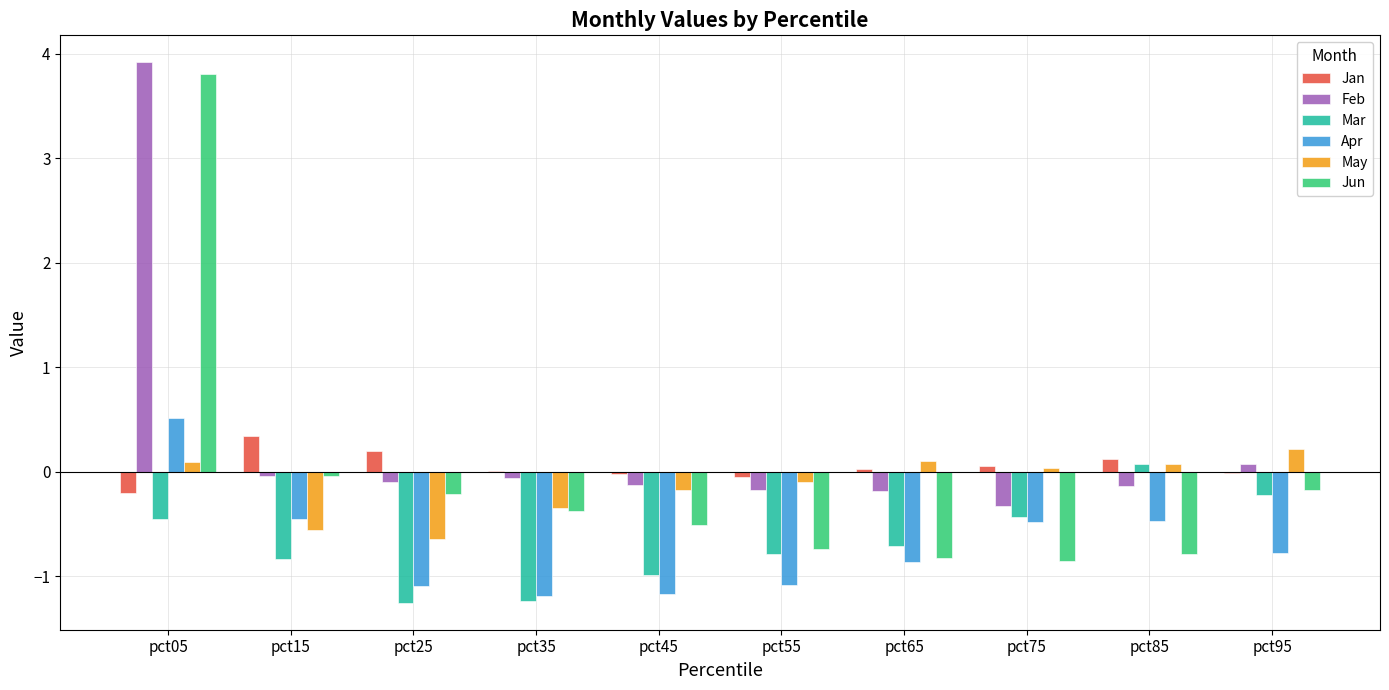

The Apr series shows -0.6 at pct55. True or false?

False